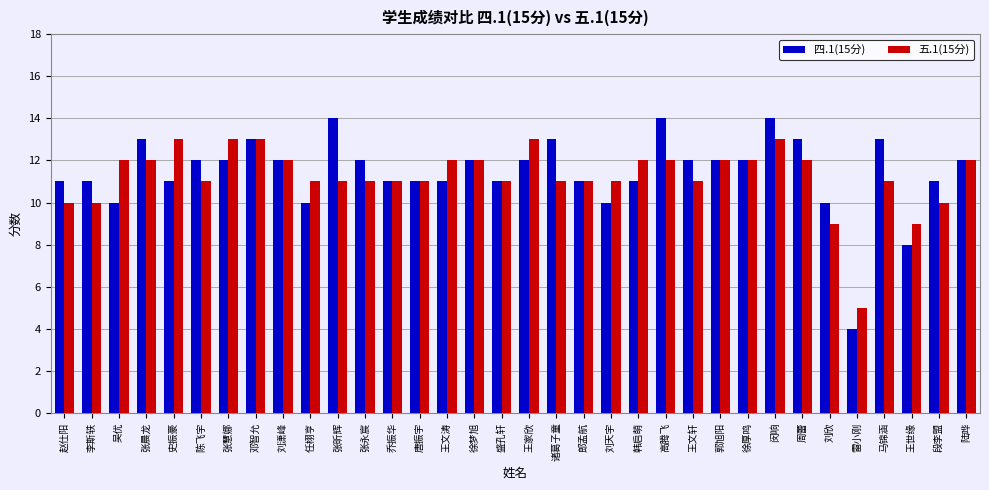

At which category does the chart reach its minimum across all series?

雷小刚